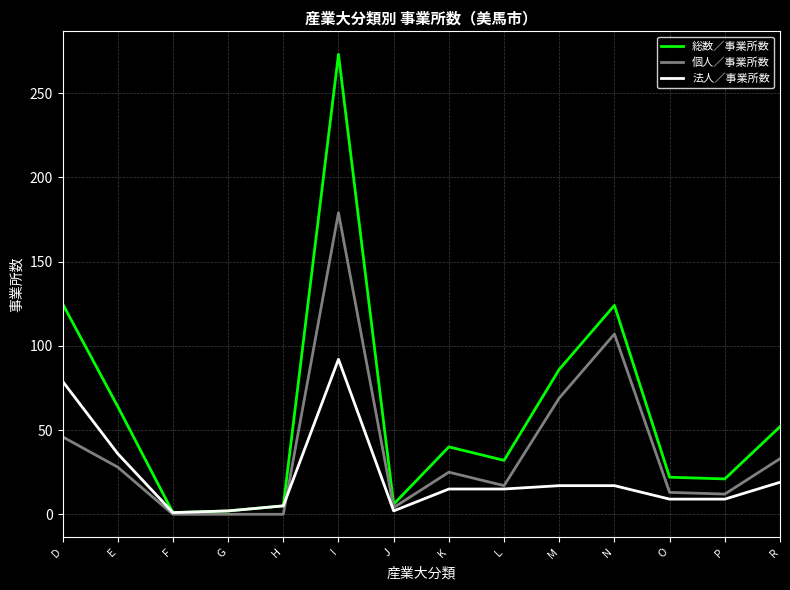

What is the spread (max minus min) of values at F?

1